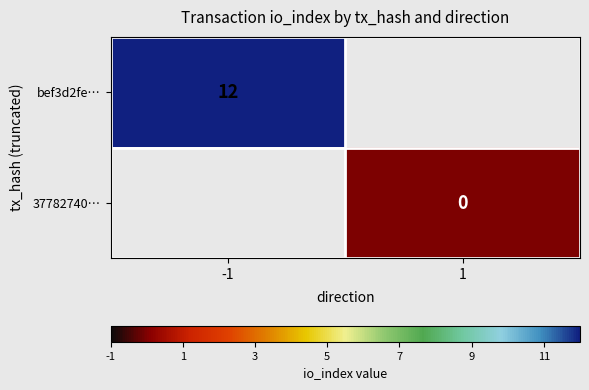

Is it true that bef3d2fe… equals 12 at -1?

True